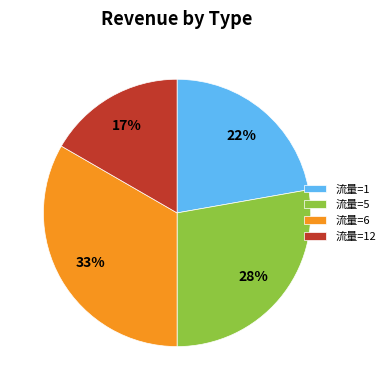

To the nearest percent, what portion does 流量=6 represent?

33%